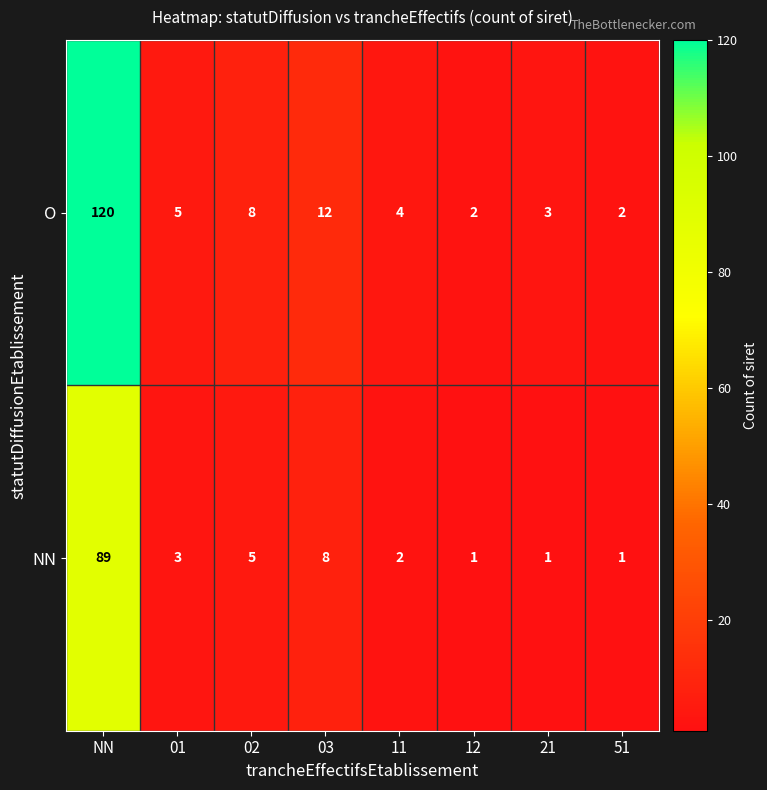

Reading left to right, extract all data points from this chart.

O: 120	5	8	12	4	2	3	2
NN: 89	3	5	8	2	1	1	1